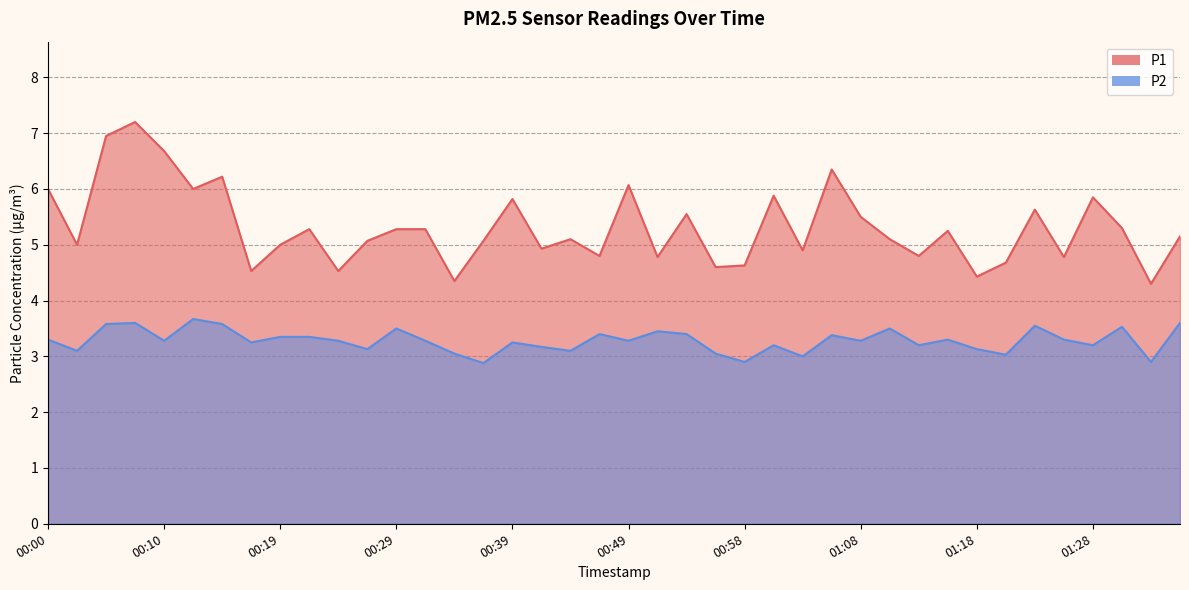

At how many categories does at least one series exceed 5?

24